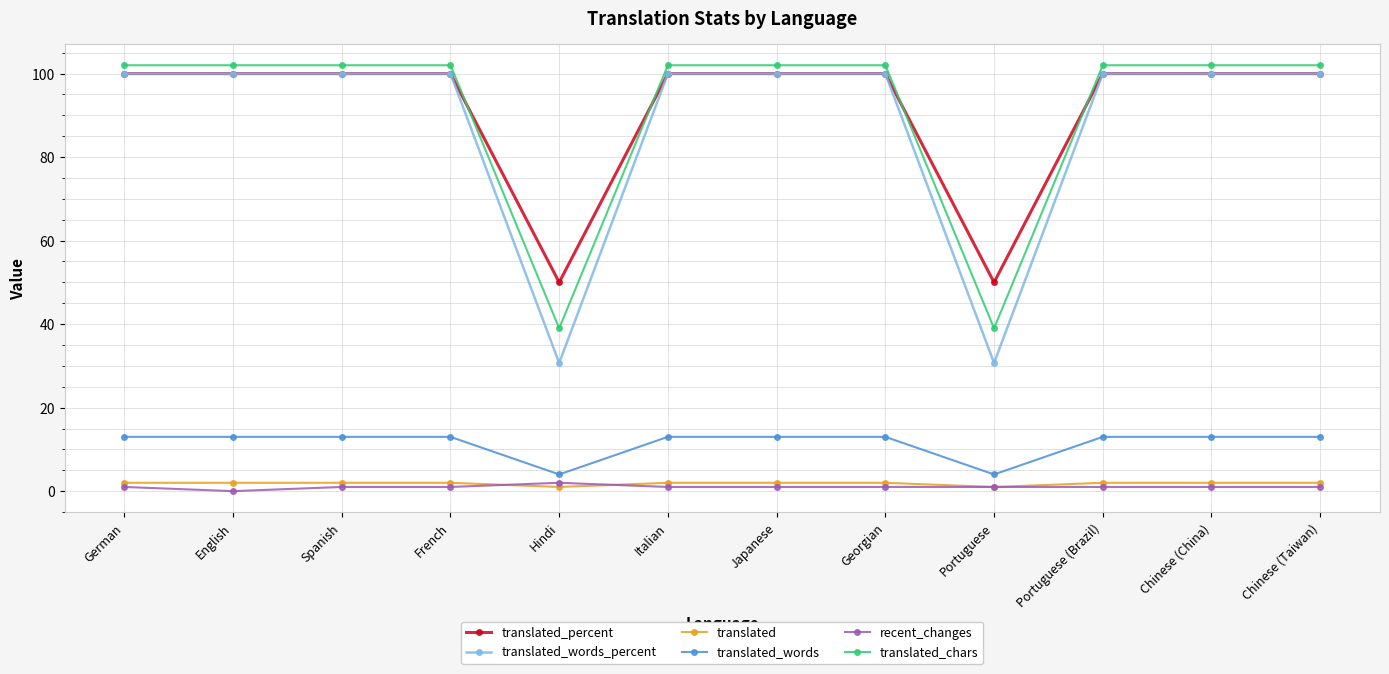

Which series has the largest range (max minus min)?

translated_words_percent